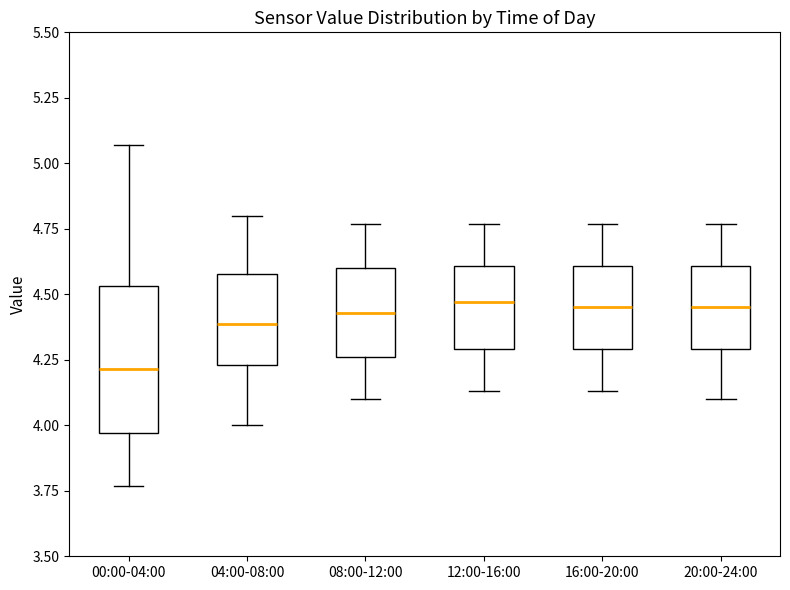

Comparing the boxes themselves (not the whiskers), which one is the tallest?

00:00-04:00